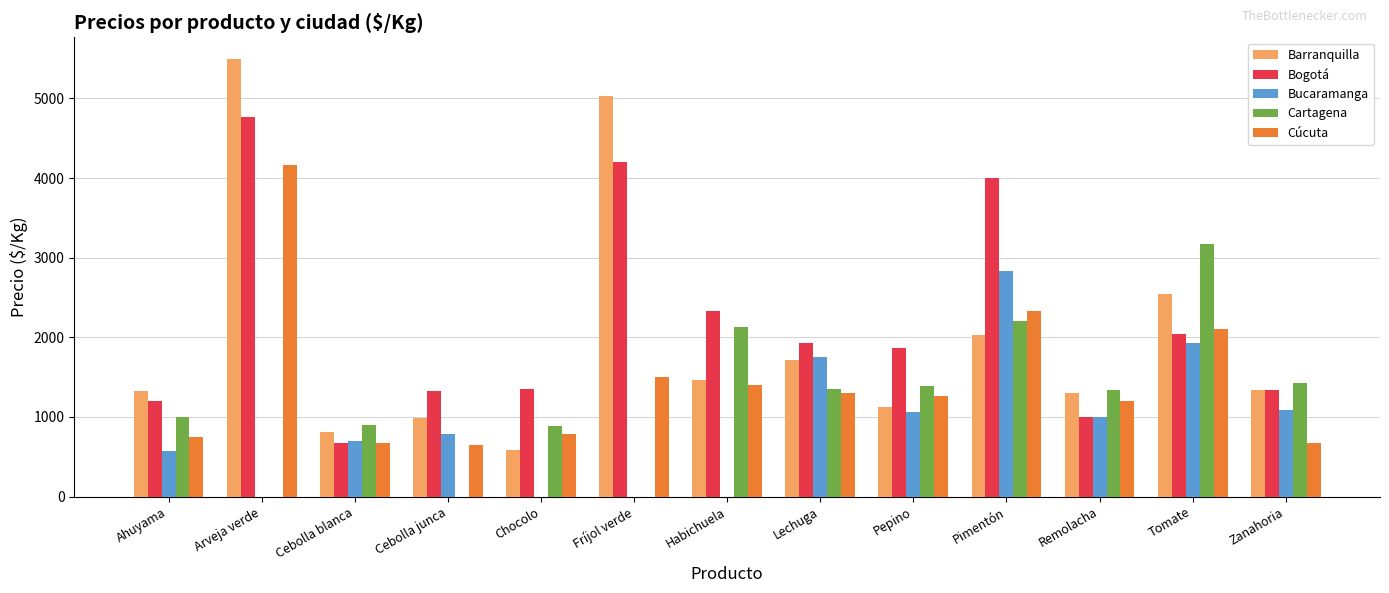

The value of Bucaramanga at Zanahoria is 1083. True or false?

True